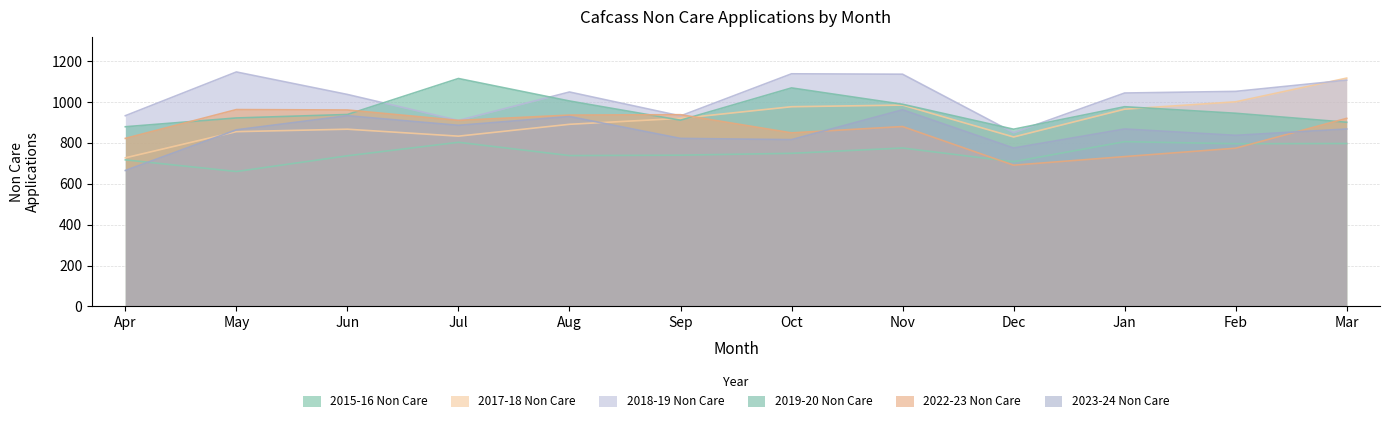

Between Apr and Dec, which series saw the biggest shift?

2022-23 Non Care